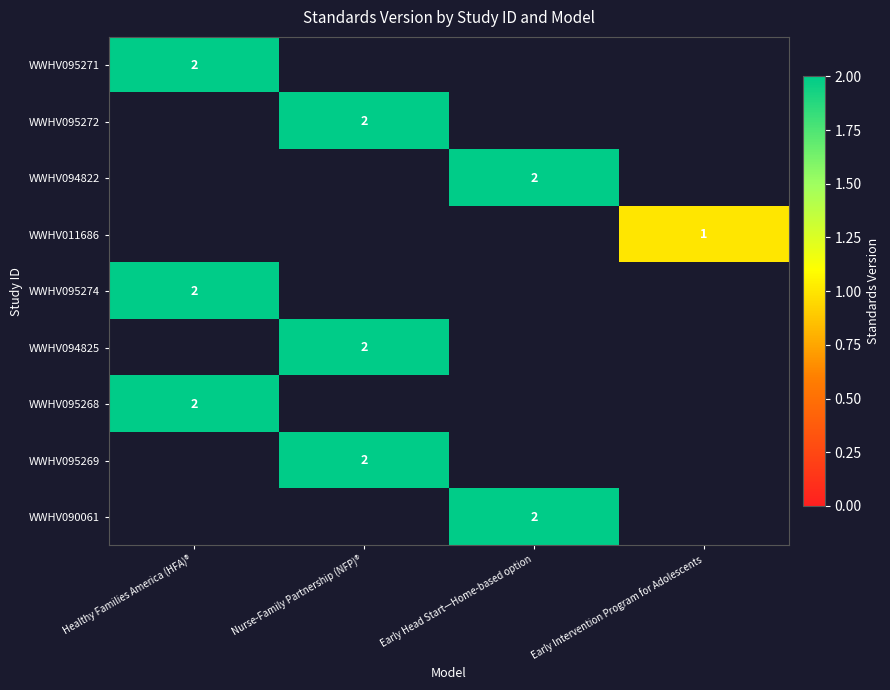

How many series are shown in this chart?

9